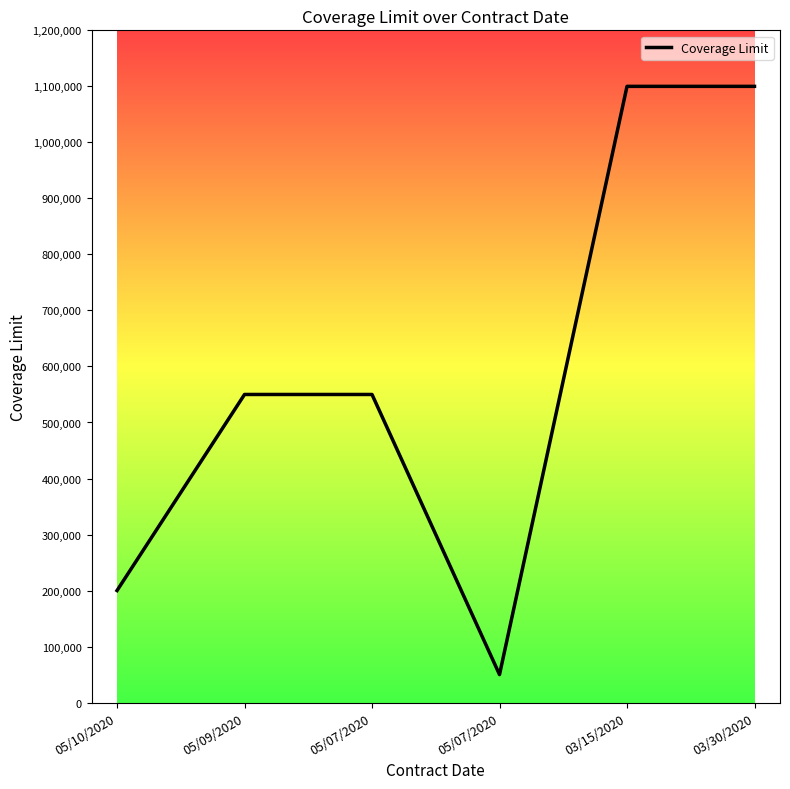

Reading left to right, extract all data points from this chart.

200000	550000	550000	50000	1100000	1100000